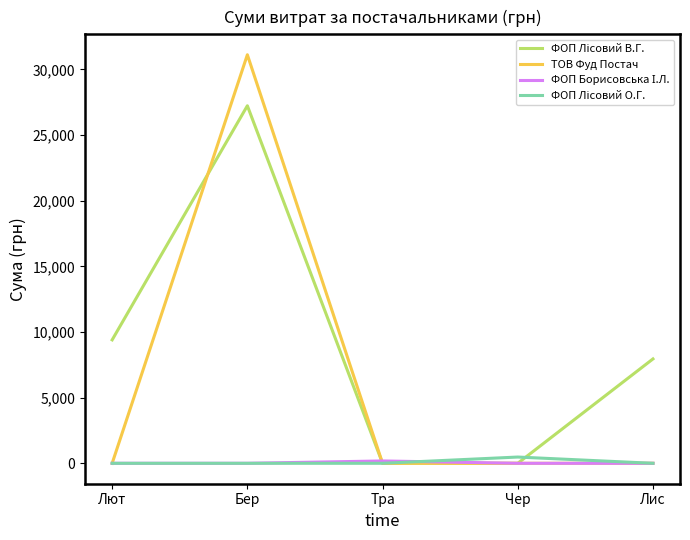

What is the total value across all series at Лют?

9402.1